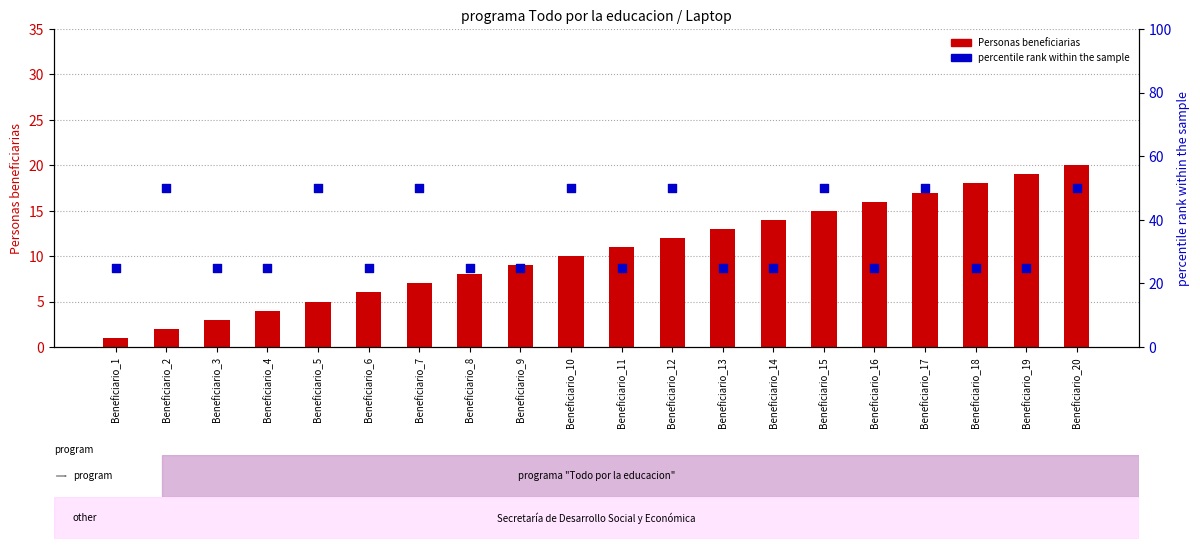

What are all the series names shown in the legend?

Personas beneficiarias, percentile rank within the sample